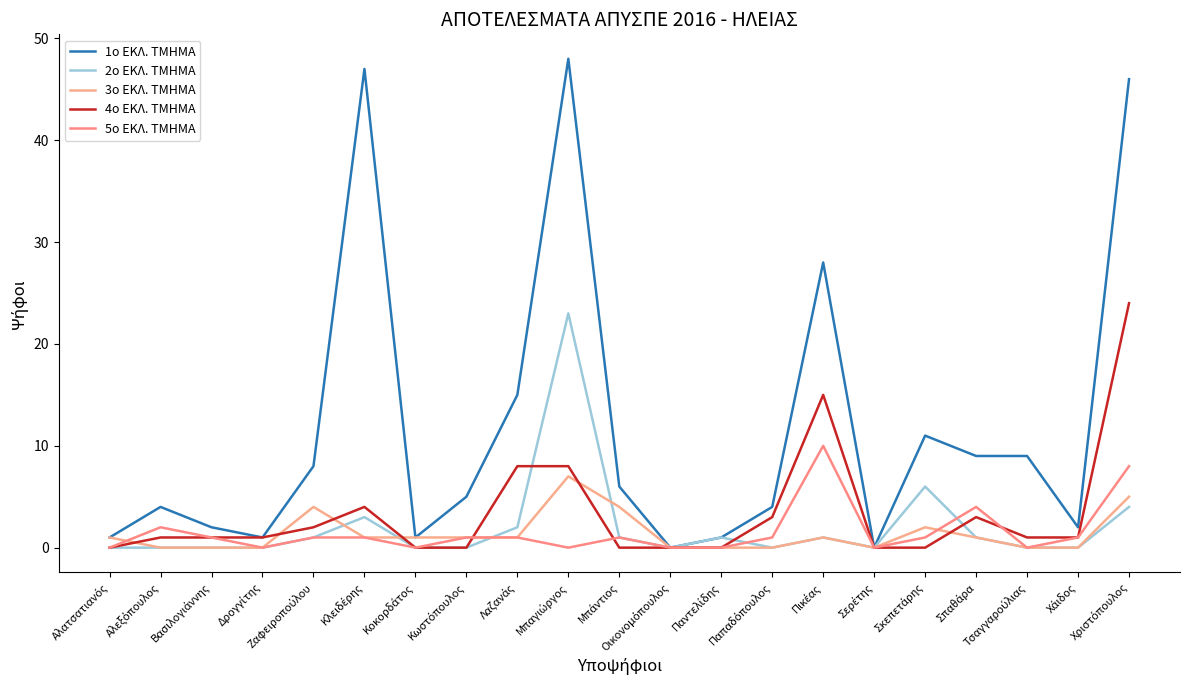

Is this an area chart (filled region under the line)?

No